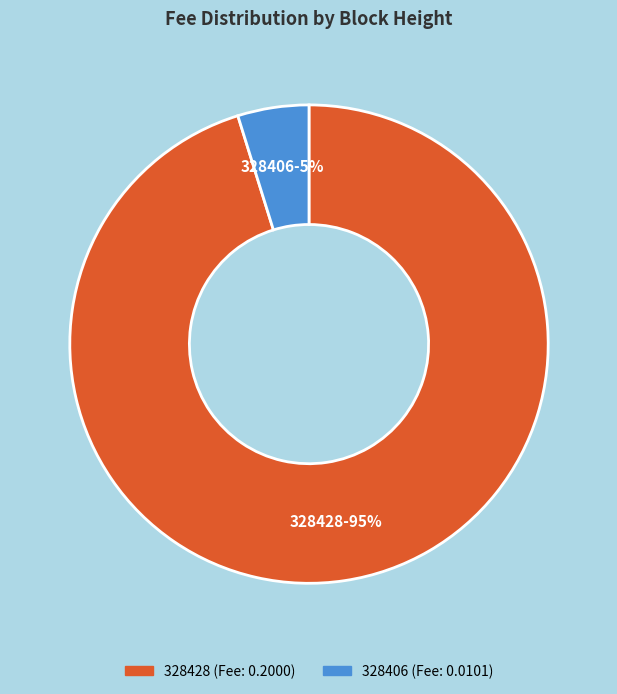

To the nearest percent, what is the average slice percentage?

50%